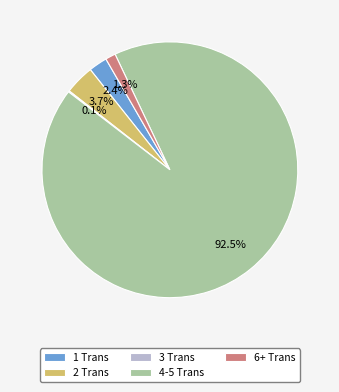

Combined, what portion of the pie is 2 Trans and 4-5 Trans?

96.2%